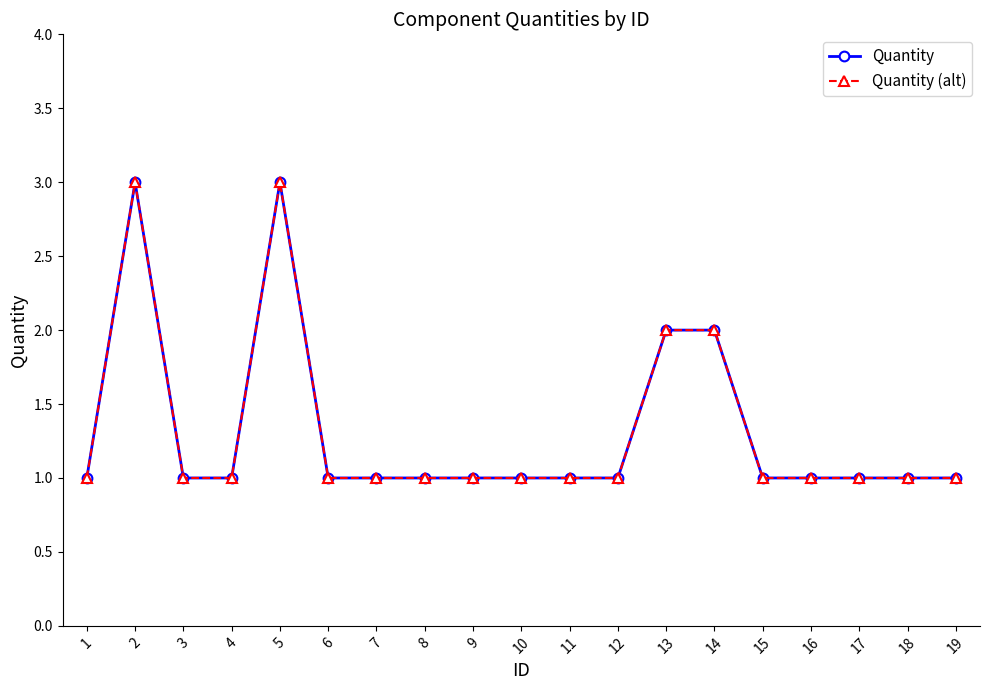

Rank the series by their maximum value, from highest to lowest.

Quantity, Quantity (alt)